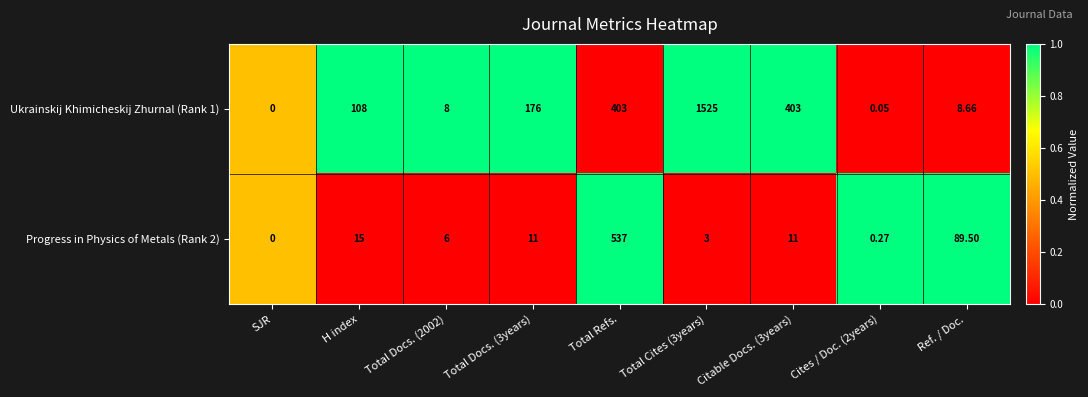

At which category does the chart reach its minimum across all series?

SJR